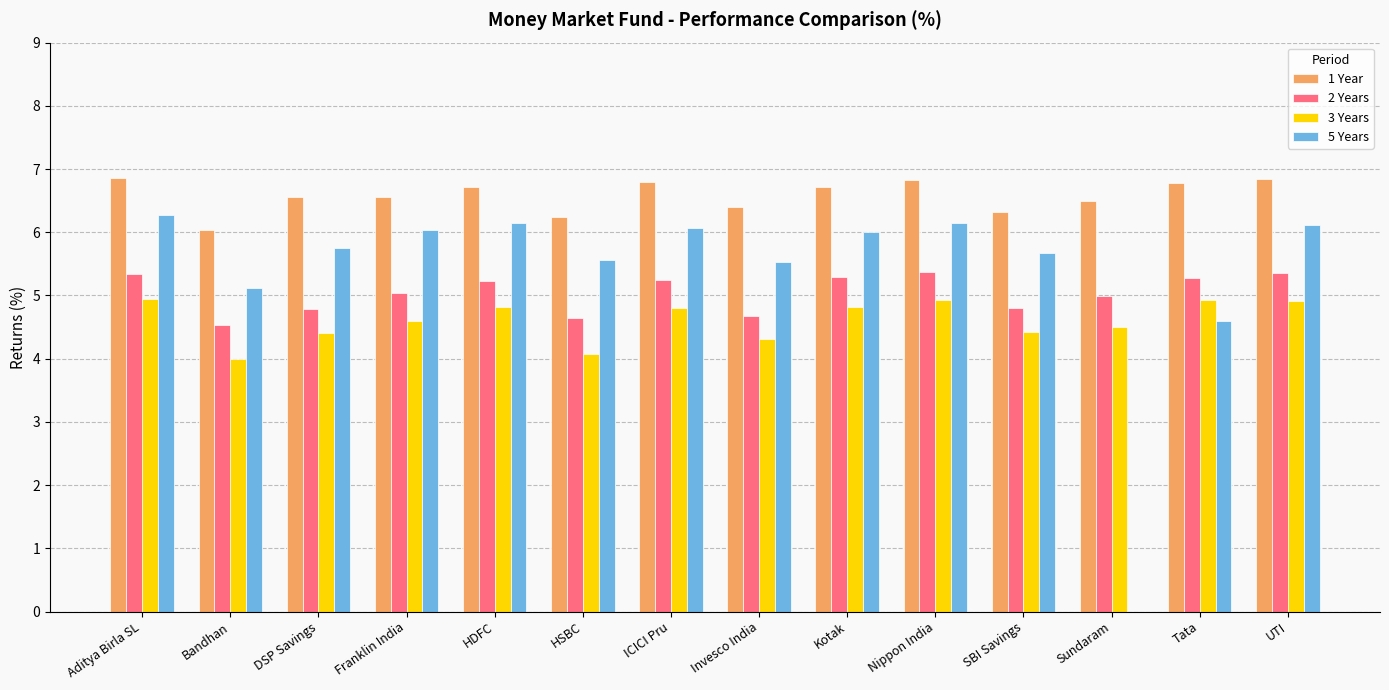

What is the difference between the 1 Year values at SBI Savings and Sundaram?

0.2